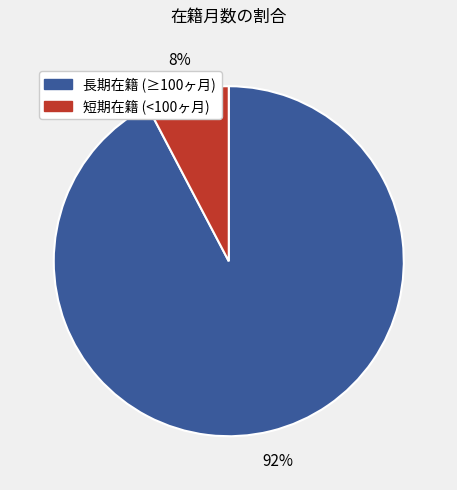

Does any single category account for the majority?

Yes